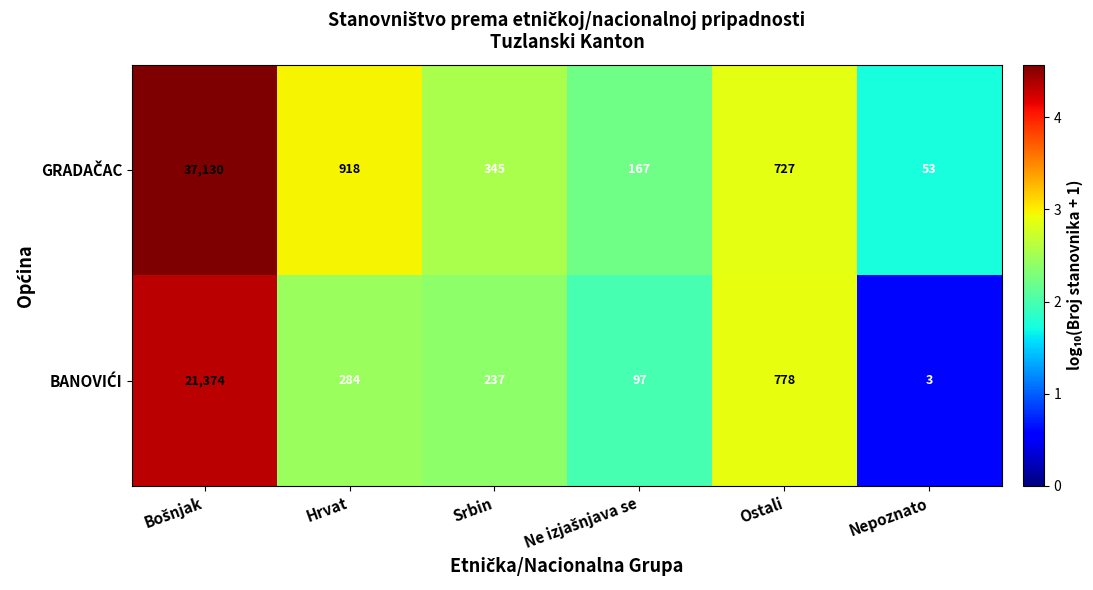

What is the difference between the highest and lowest values at Ostali?

51